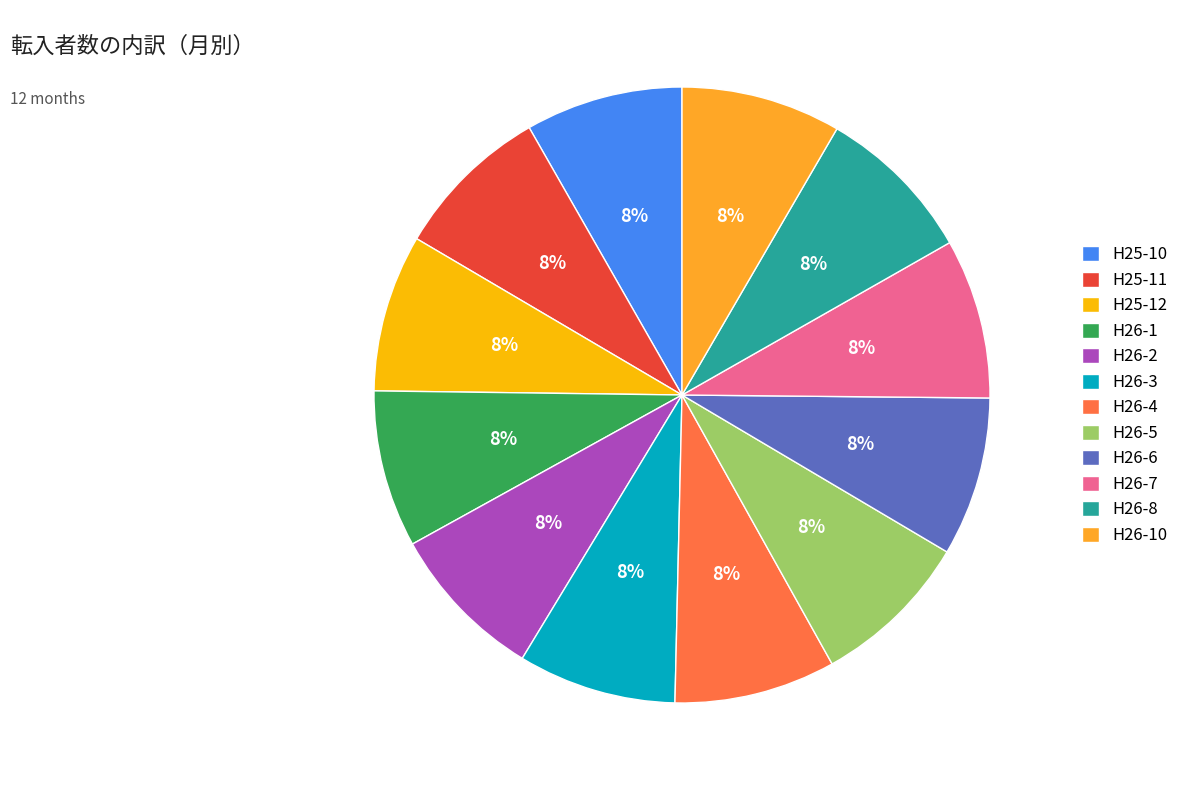

The H25-10 slice represents 1% of the pie. True or false?

False